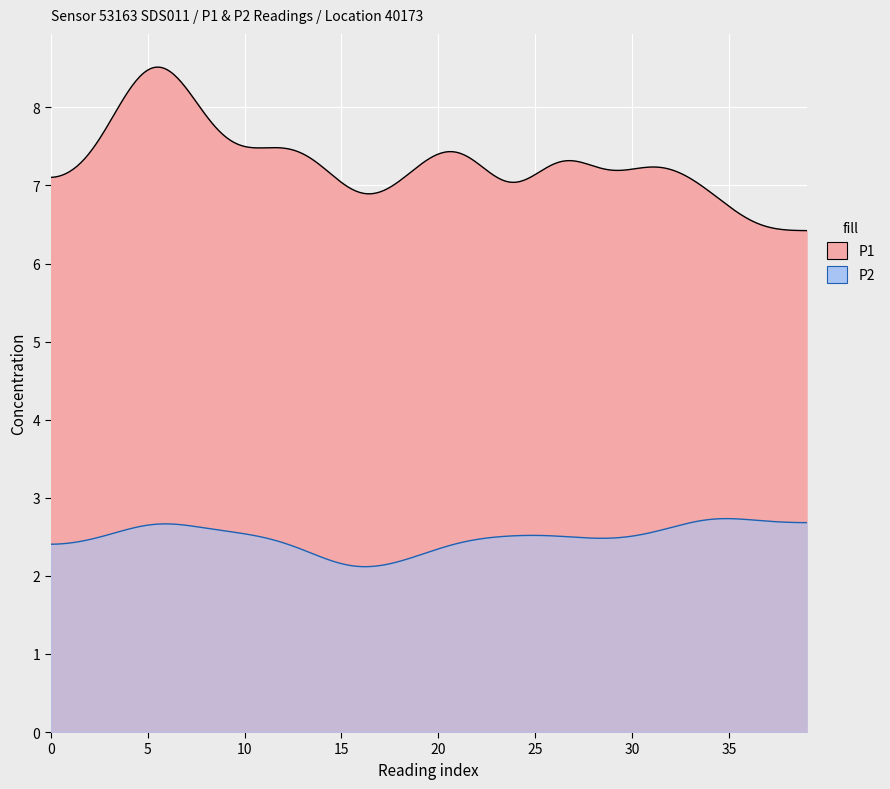

Count the number of categories in the chart.

40